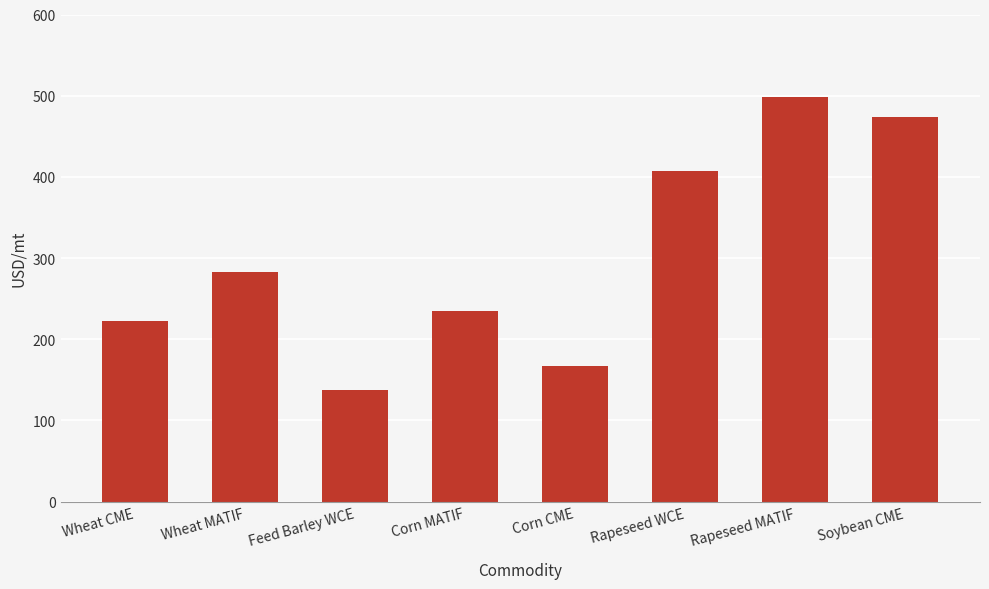

Count the number of data series in this chart.

1